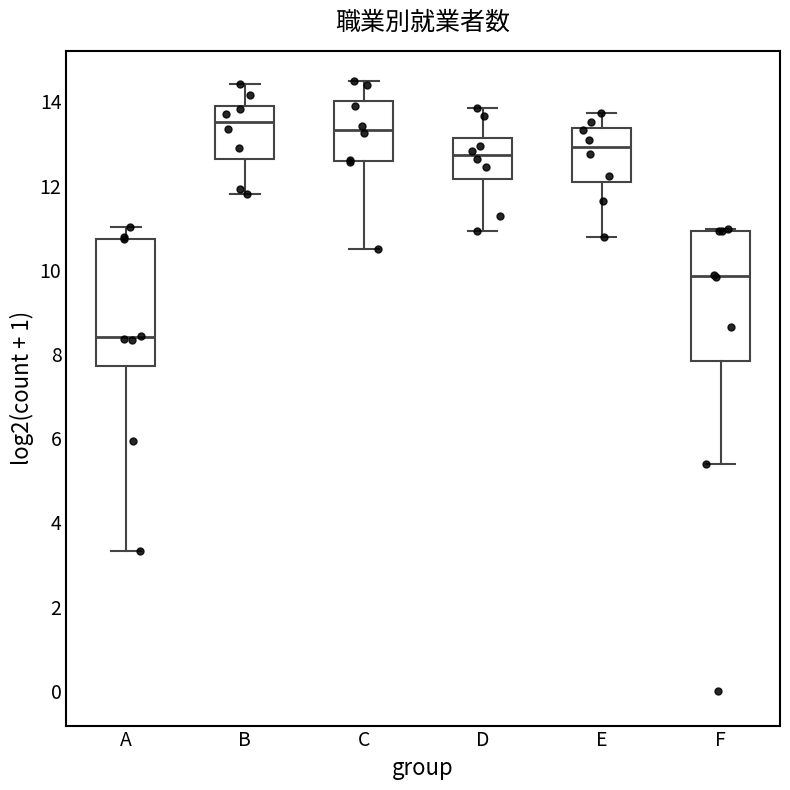

Reading left to right, read every box against the y-axis: the position of its median line, the range the box covers, and the ends of its whiskers. The values are not printed on the chart, so give them approximately, as read against the axis.

A: median 8.4, box 7.8 to 10.8, whiskers 3.4 to 11.0
B: median 13.6, box 12.6 to 13.8, whiskers 11.8 to 14.4
C: median 13.4, box 12.6 to 14.0, whiskers 10.4 to 14.4
D: median 12.8, box 12.2 to 13.2, whiskers 11.0 to 13.8
E: median 13.0, box 12.0 to 13.4, whiskers 10.8 to 13.8
F: median 9.8, box 7.8 to 11.0, whiskers 5.4 to 11.0